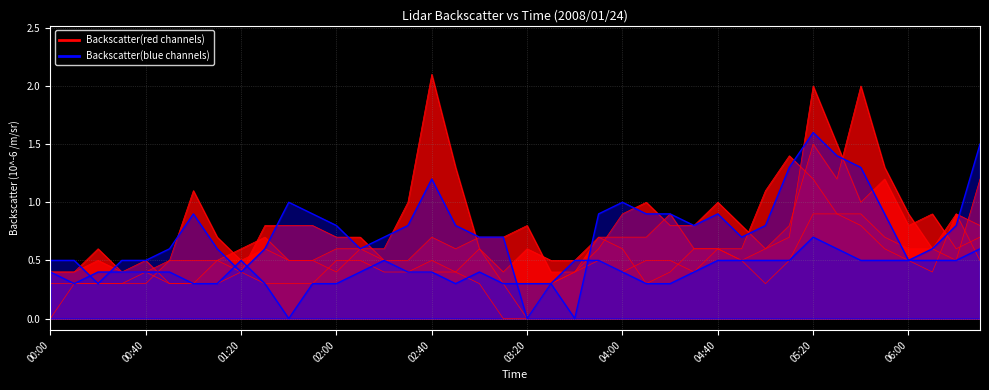

Between 2008/01/24 05:40 and 2008/01/24 06:30, which is larger?

2008/01/24 06:30